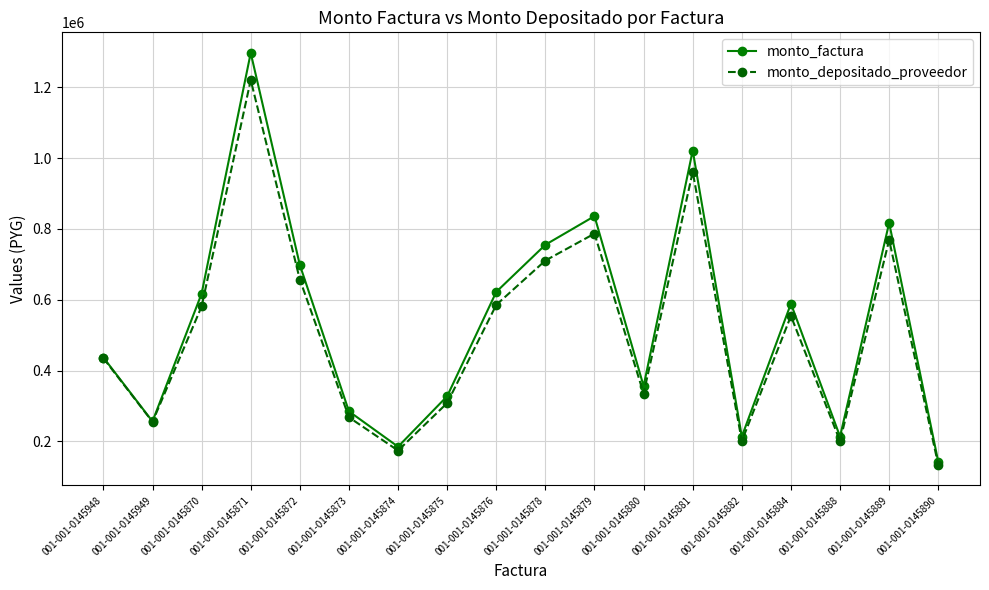

The monto_factura series shows 285000 at 001-001-0145873. True or false?

True